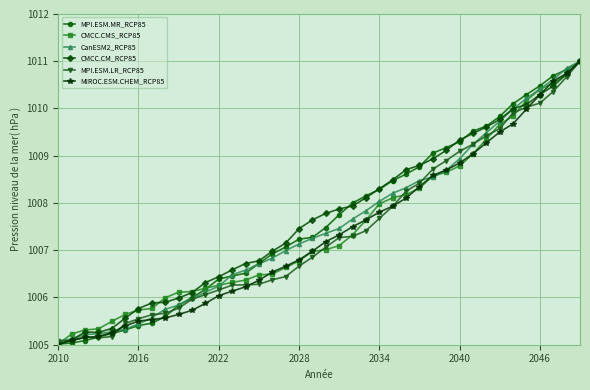

What is the maximum value for CMCC.CMS_RCP85?

1011.0